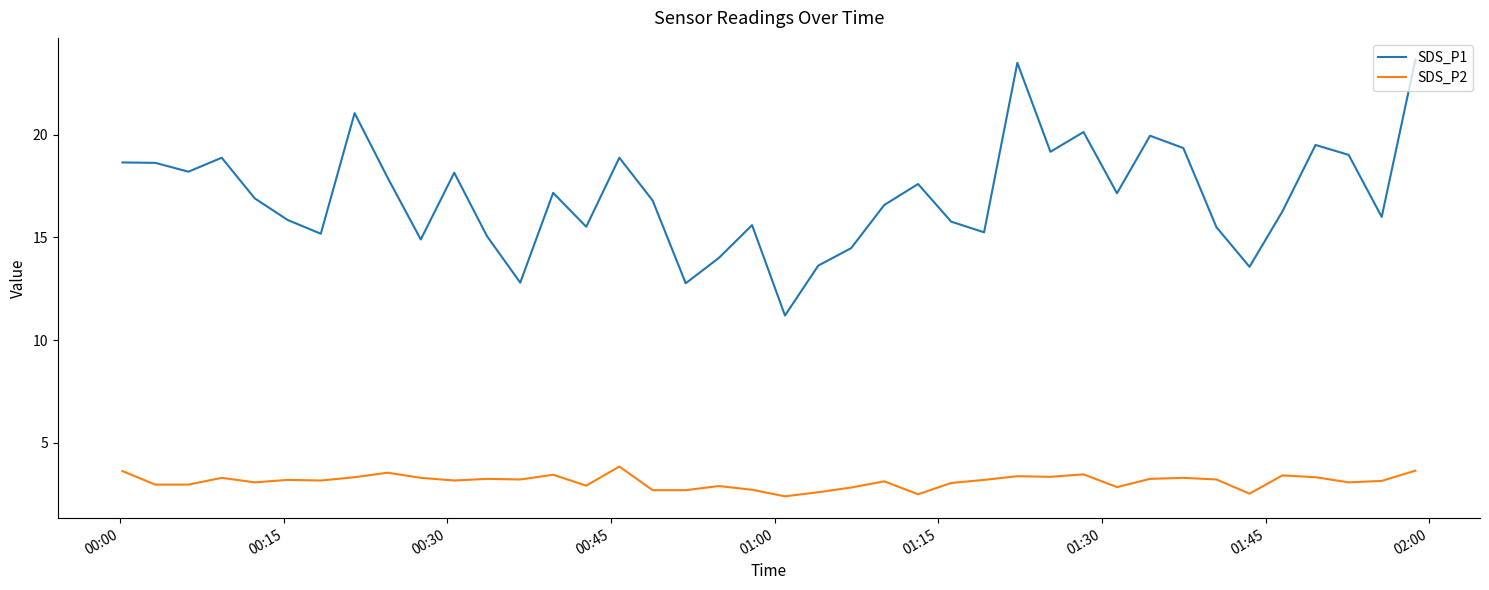

True or false: SDS_P2 and SDS_P1 intersect in this chart.

False